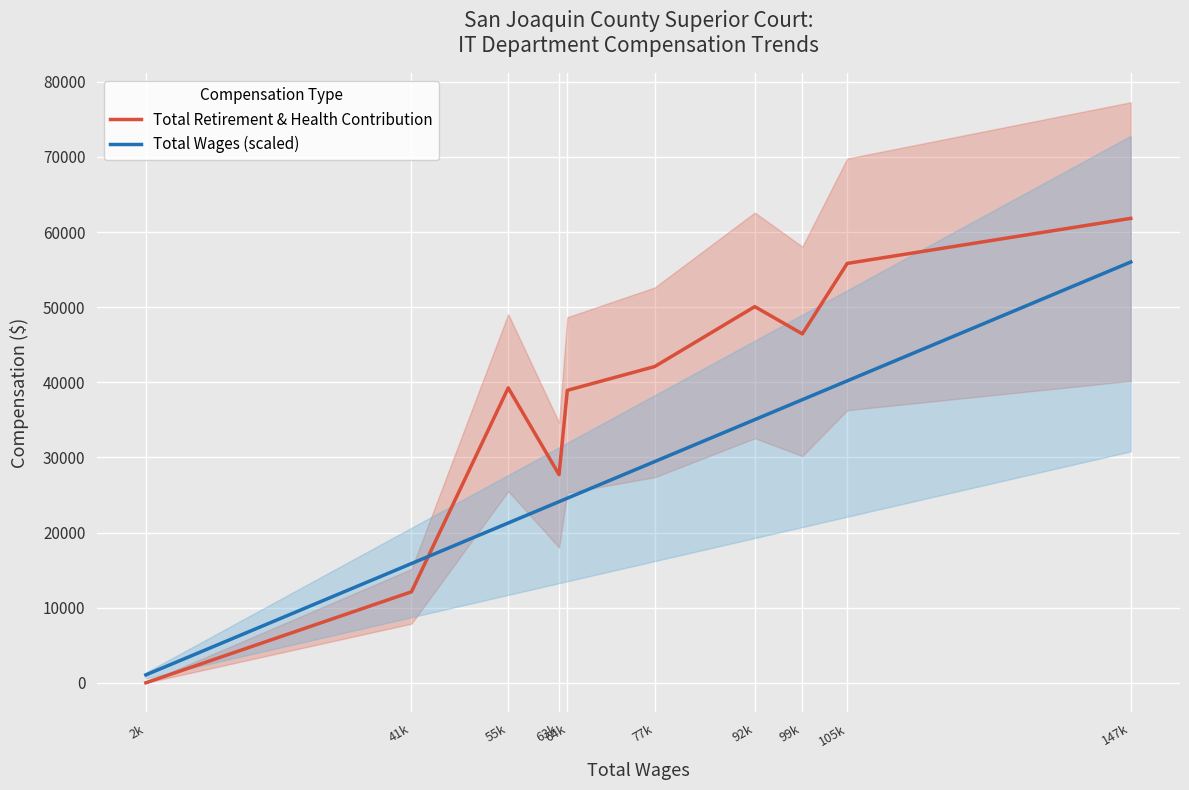

At which label is Total Retirement & Health Contribution closest to 30913?

63k